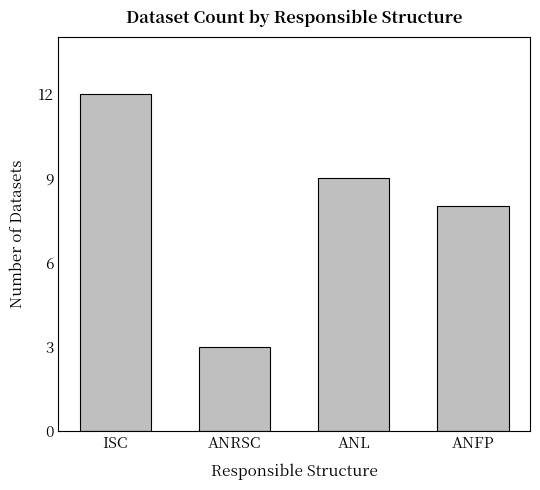

Reading right to left, extract all data points from this chart.

ANFP=8	ANL=9	ANRSC=3	ISC=12